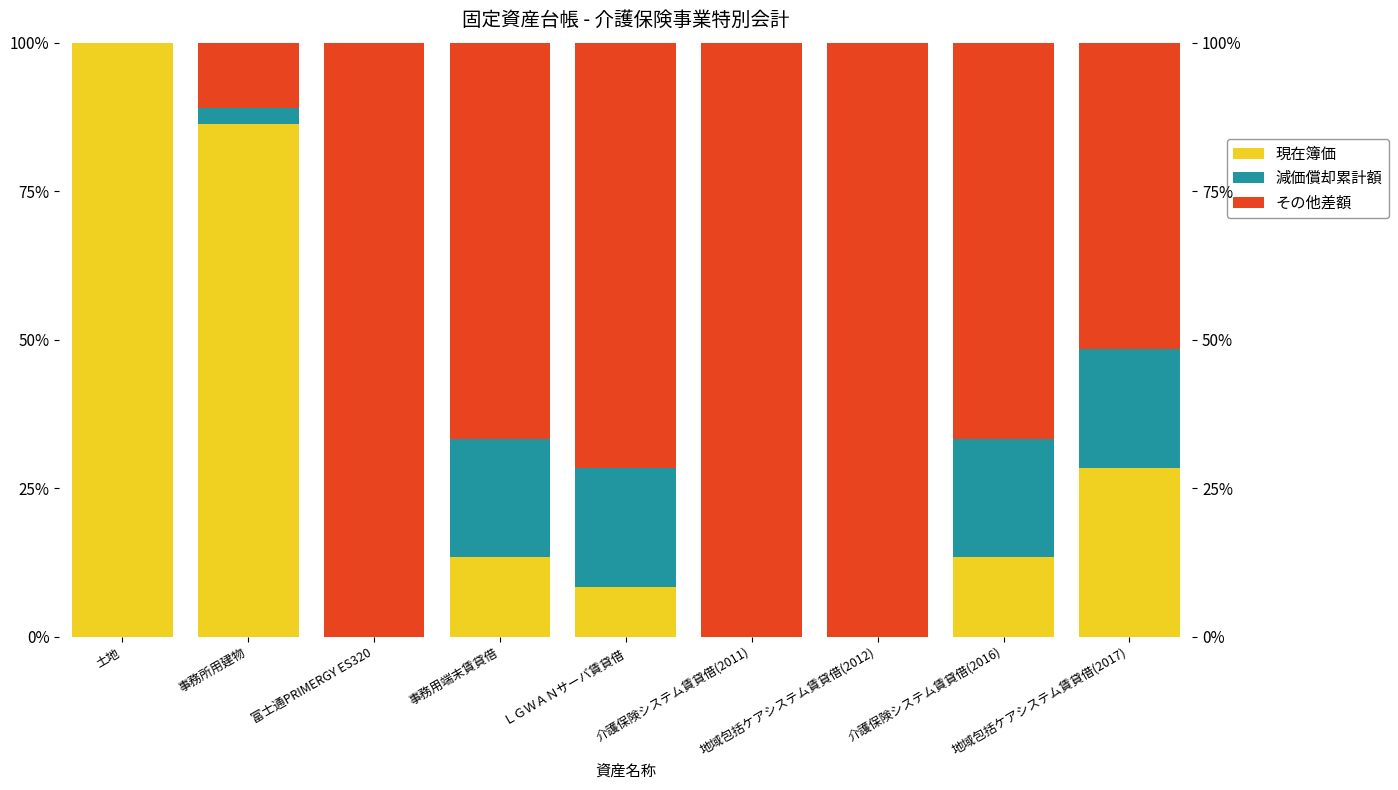

What is the difference between the second highest and second lowest values in the その他差額 series?

89.0